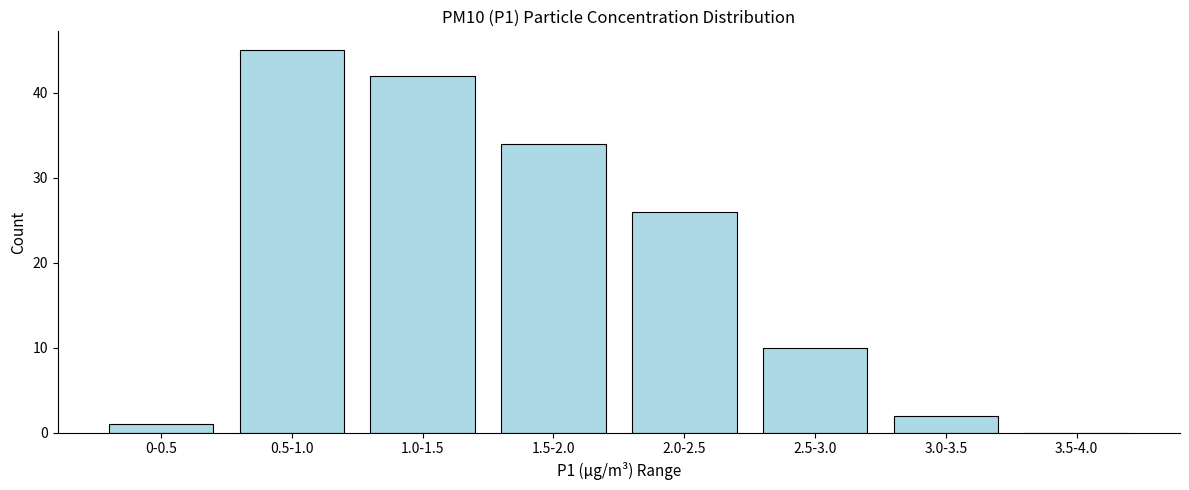

Reading left to right, transcribe all the data shown in this chart.

0-0.5=1	0.5-1.0=45	1.0-1.5=42	1.5-2.0=34	2.0-2.5=26	2.5-3.0=10	3.0-3.5=2	3.5-4.0=0